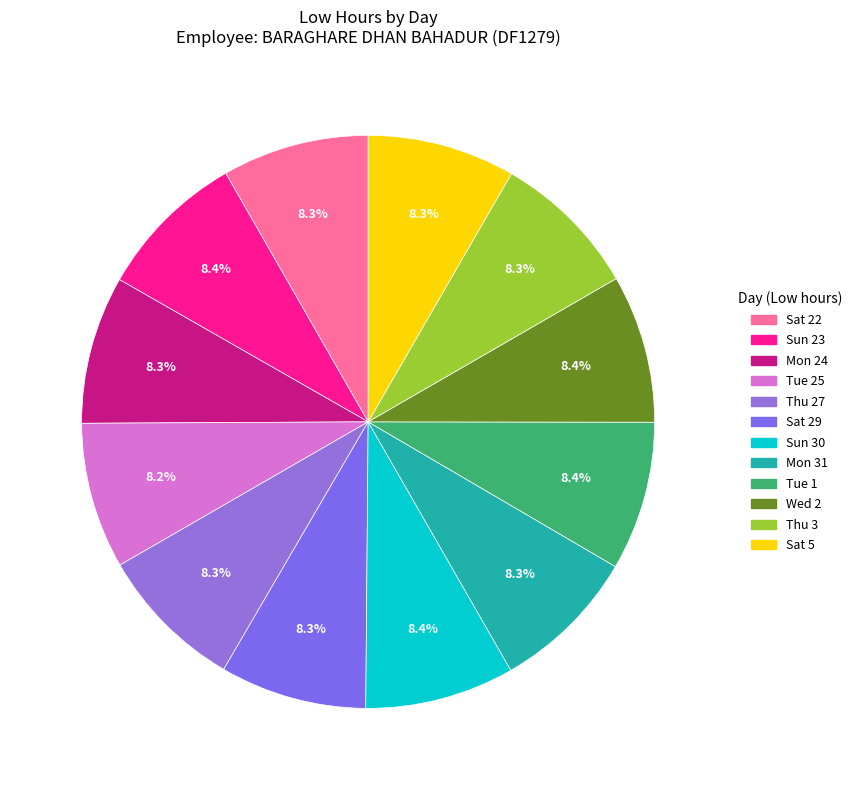

How many segments does this pie chart have?

12